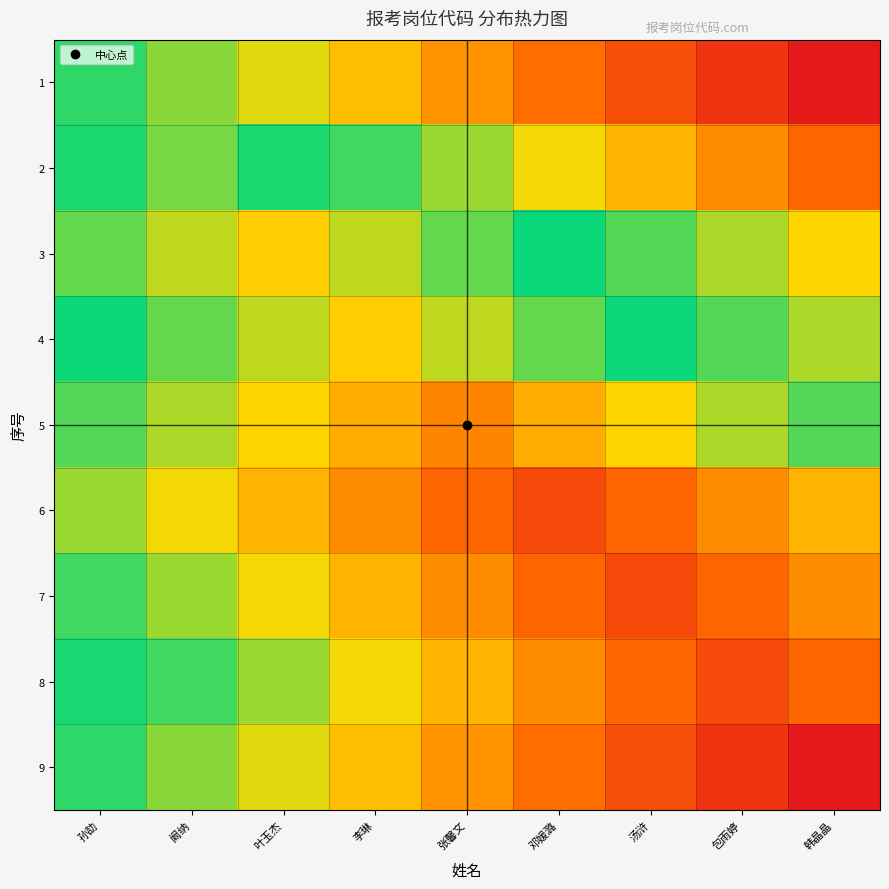

Between 孙劼 and 张馨文, which is larger?

孙劼